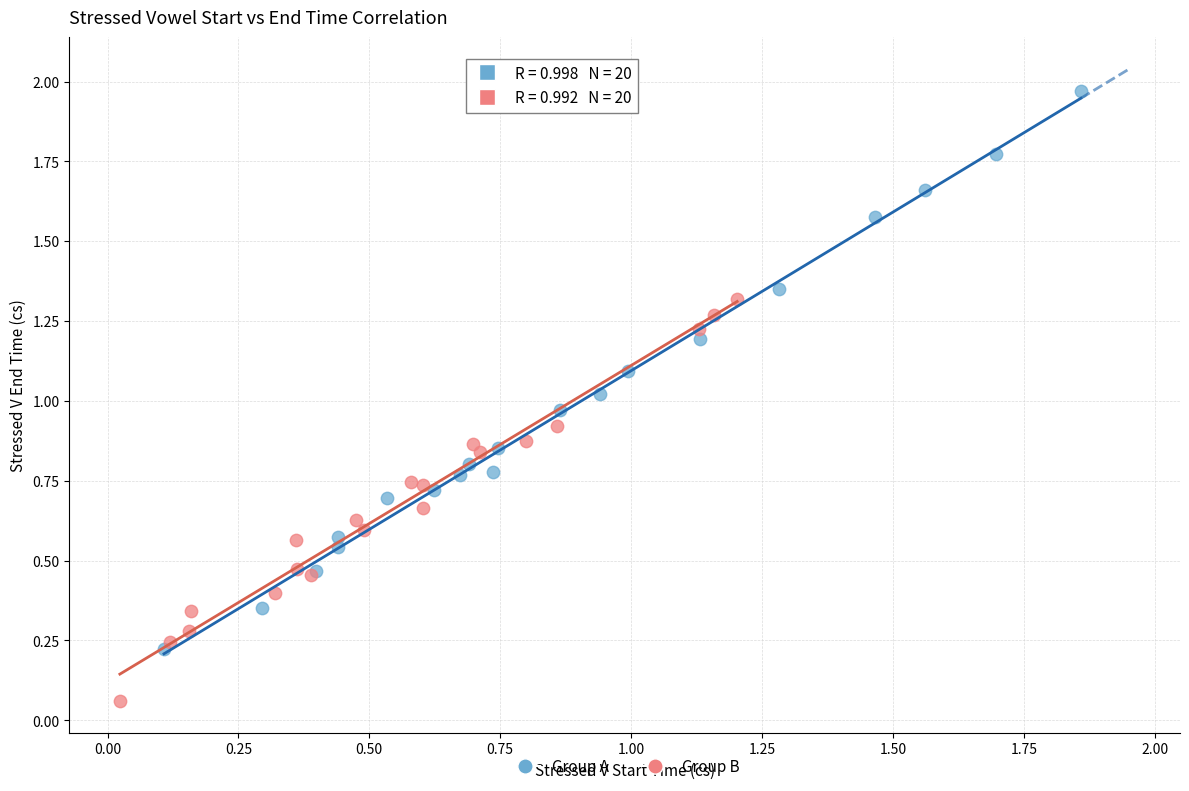

Which series contains the lowest Y value?

Group B